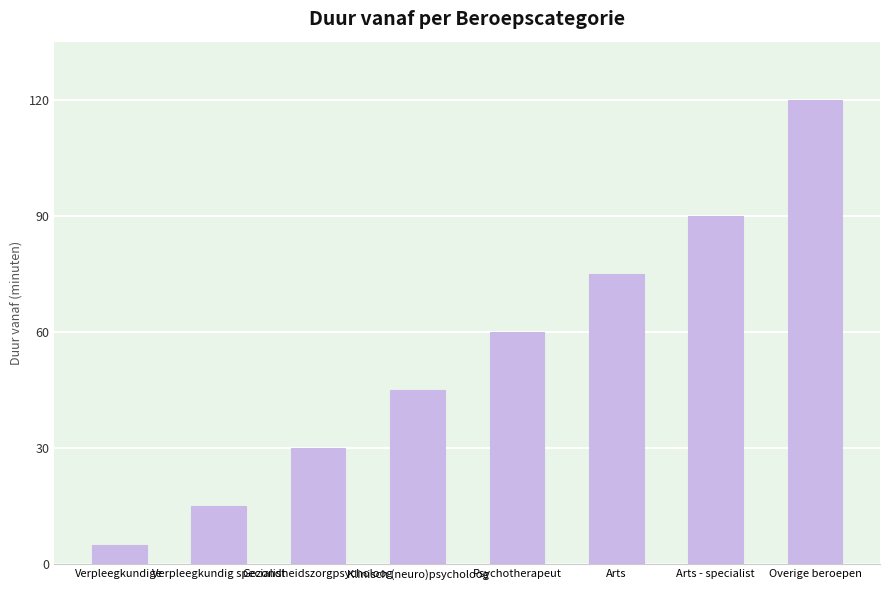

What is the sum of all values?

440